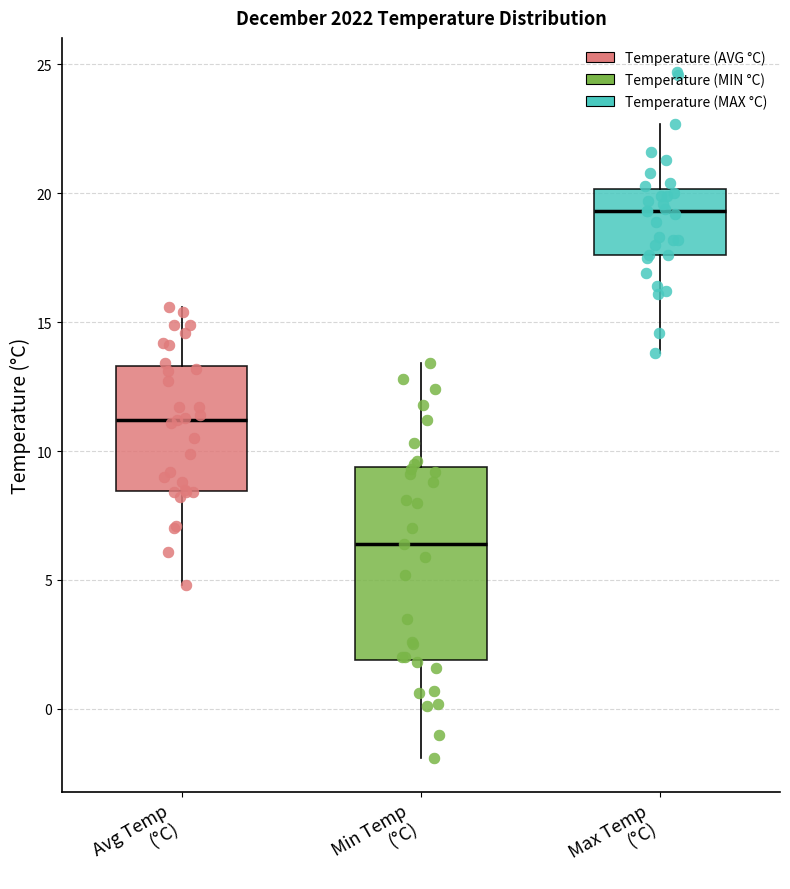

Reading left to right, transcribe this box plot: for each box, give where its median line is, the range the box spans, and where its two whiskers end, as read against the y-axis. The values are not printed on the chart, so give them approximately, as read against the axis.

Avg Temp (°C): median 11.0, box 8.5 to 13.5, whiskers 5.0 to 15.5
Min Temp (°C): median 6.5, box 2.0 to 9.5, whiskers -2.0 to 13.5
Max Temp (°C): median 19.5, box 17.5 to 20.0, whiskers 14.0 to 22.5